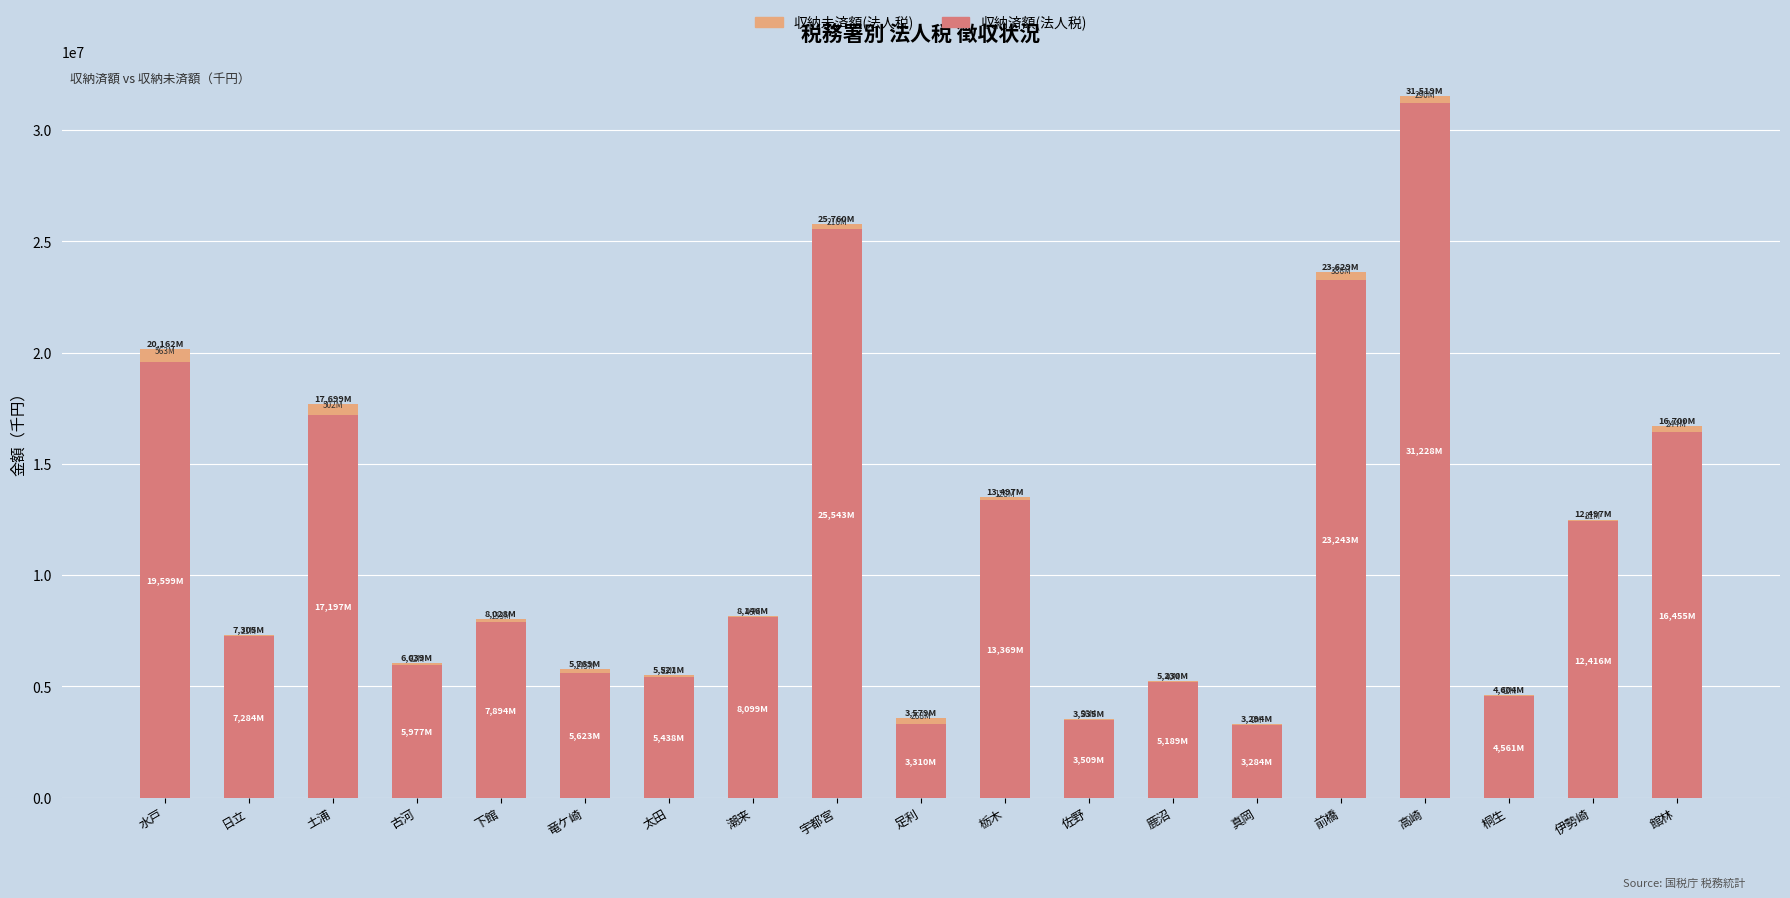

At which category is the sum across all series the highest?

高崎